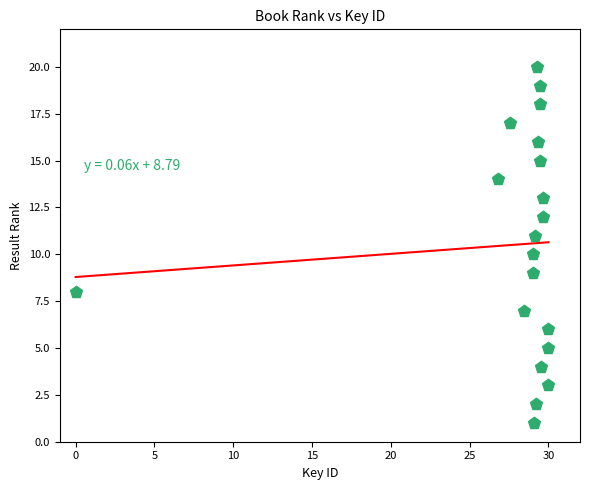

What is the range of Y values (max minus min)?

19